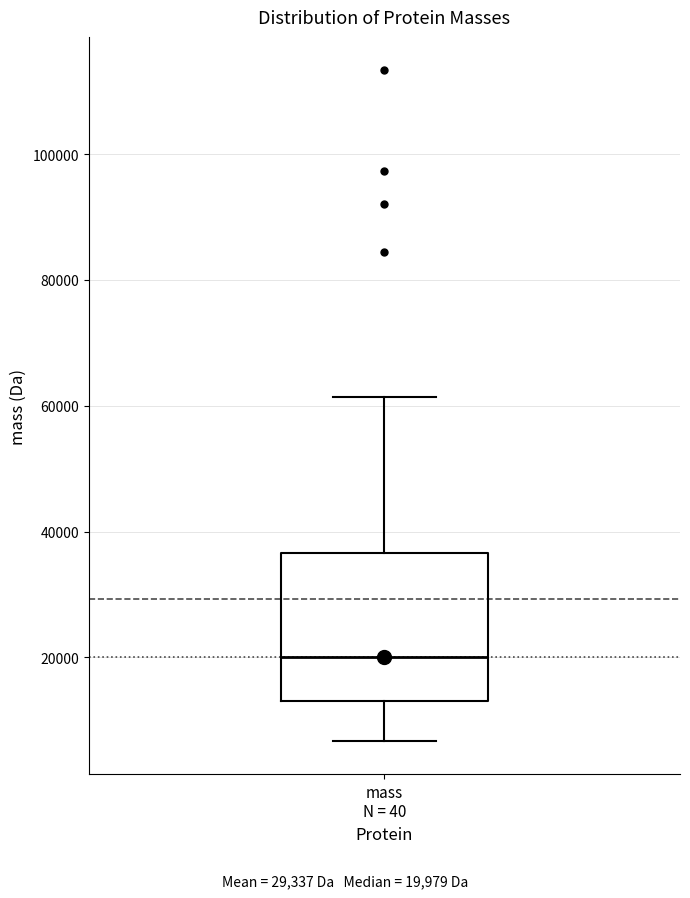

Transcribe this box plot: give where the median line is, the range the box spans, and where the two whiskers end, as read against the y-axis. The values are not printed on the chart, so give them approximately, as read against the axis.

median 20000, box 14000 to 36000, whiskers 6000 to 62000